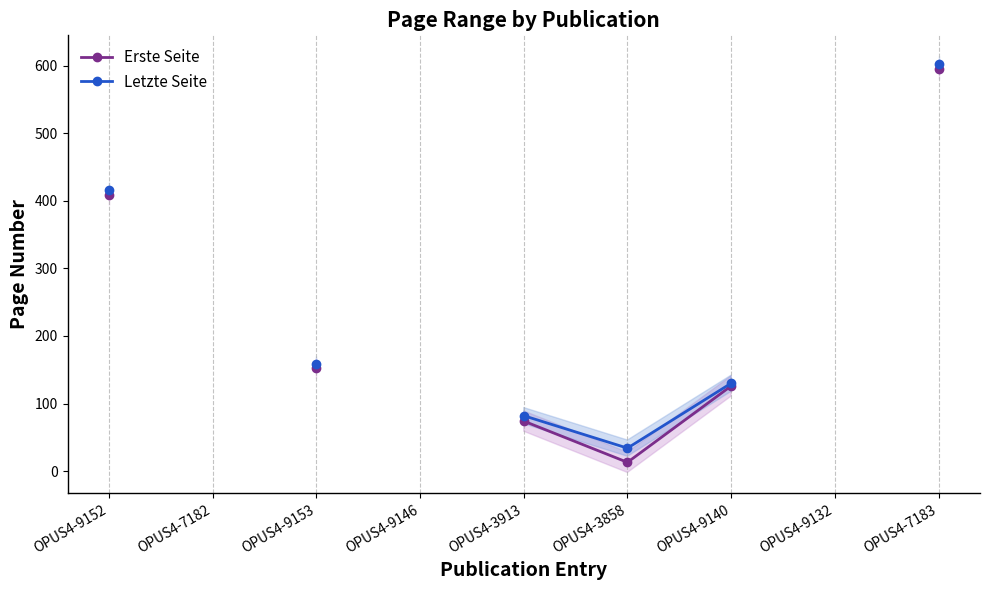

True or false: Letzte Seite and Erste Seite cross at least once.

False